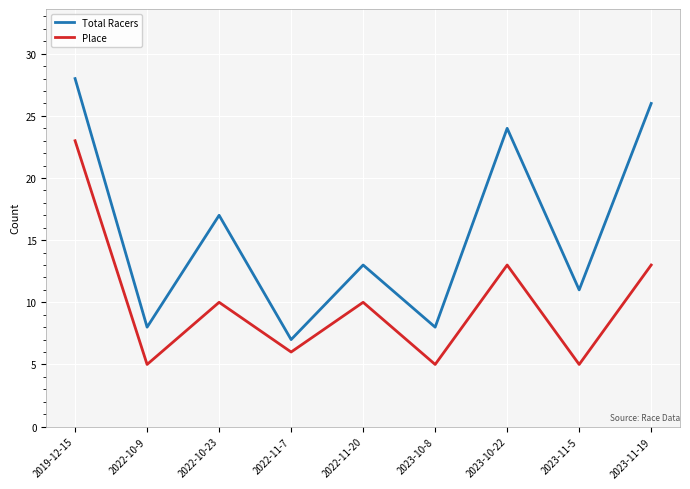

True or false: Total Racers has a value of 5 at 2022-10-23.

False